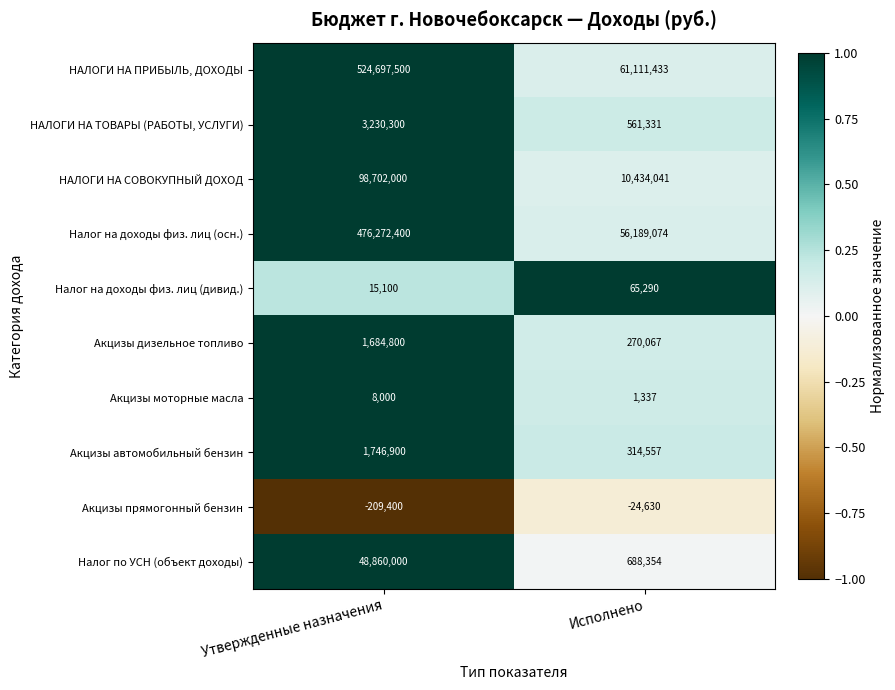

Which series has the widest spread of values?

НАЛОГИ НА ПРИБЫЛЬ, ДОХОДЫ